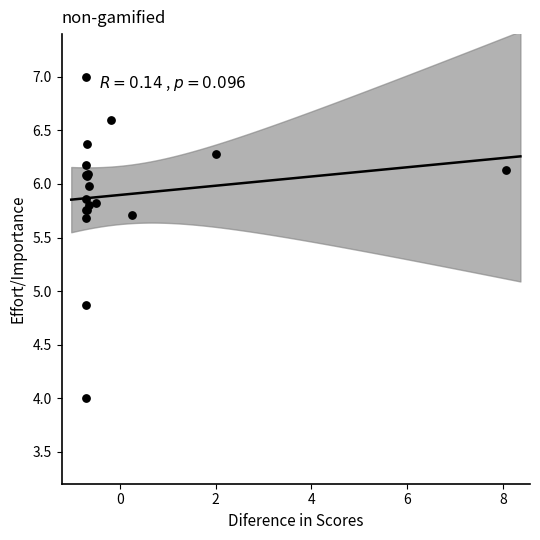

What Y value in the scatter plot is closest to 5?

4.9